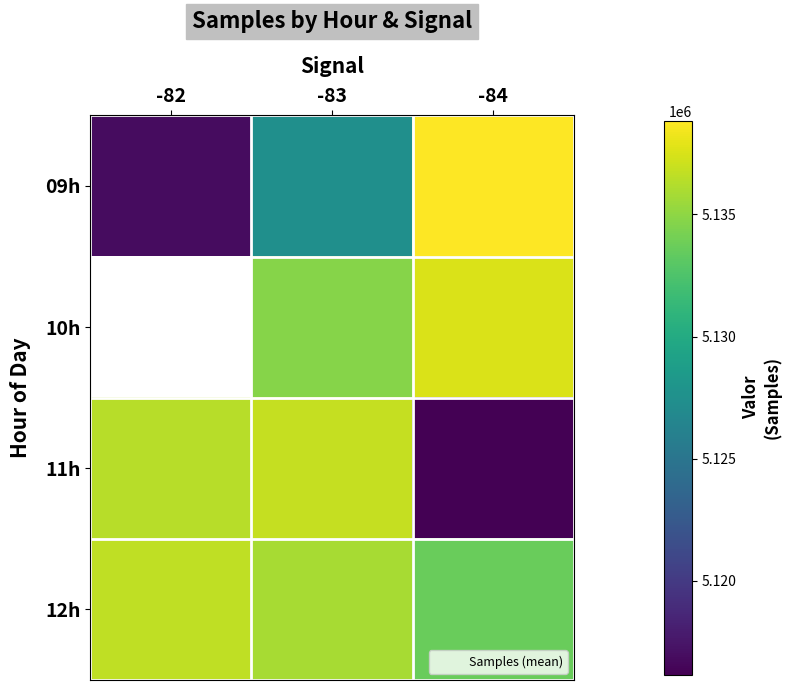

Between -82 and -84, which is larger?

-84